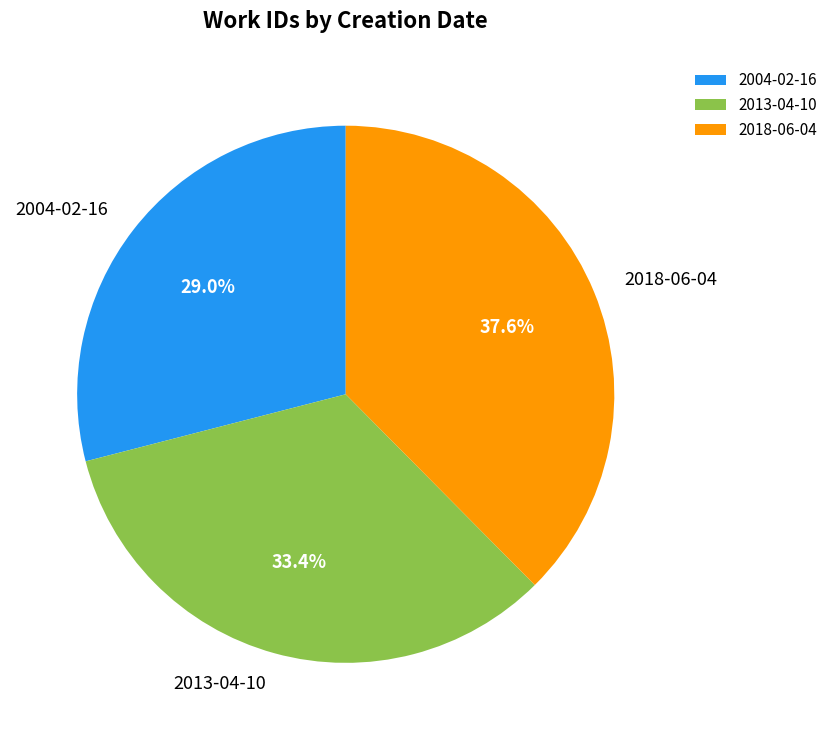

Which has a higher value, 2004-02-16 or 2018-06-04?

2018-06-04